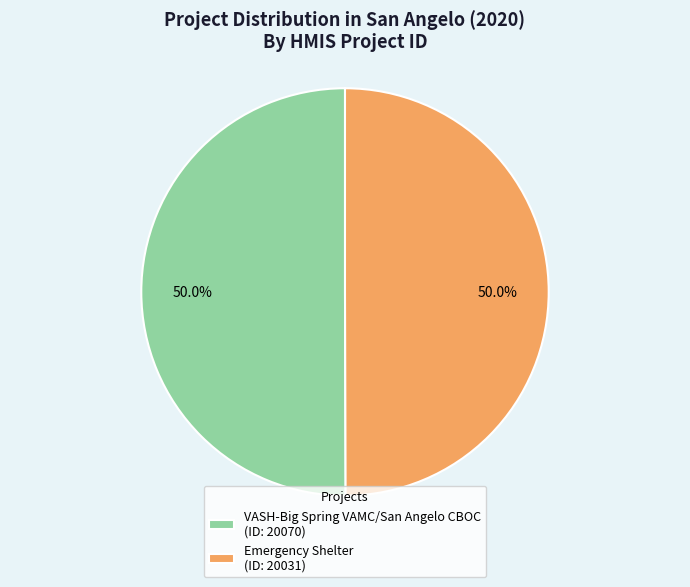

To the nearest percent, what percentage of the pie is Emergency Shelter?

50%